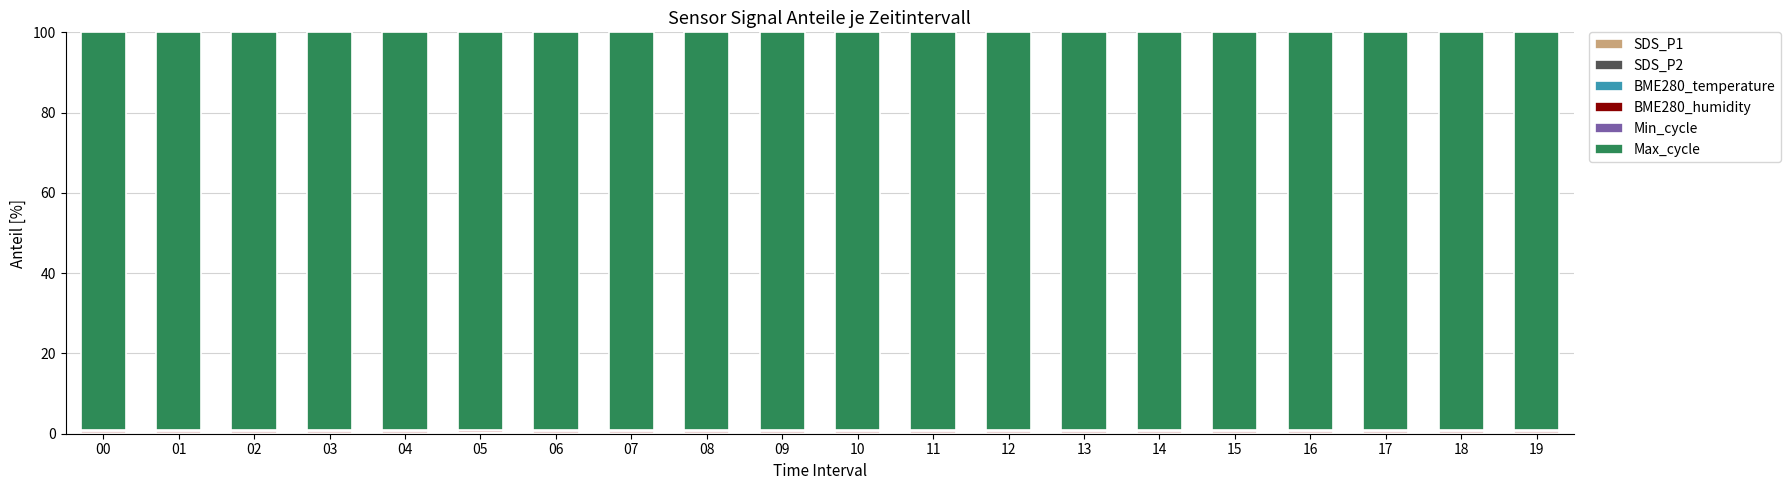

Does the chart contain stacked bars?

Yes